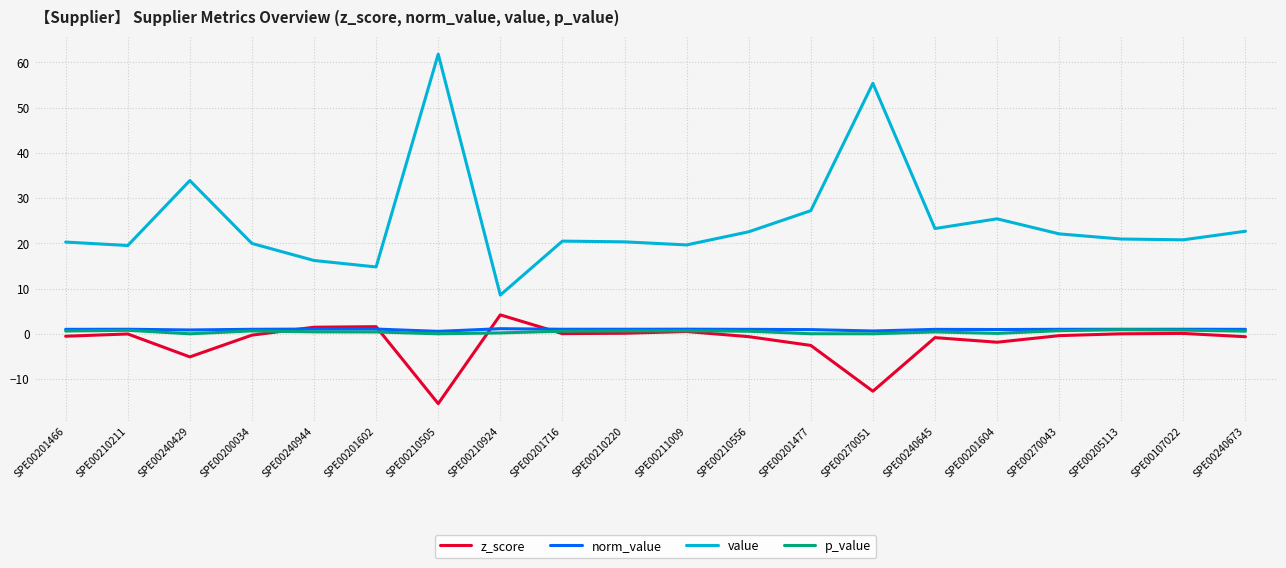

True or false: value and z_score intersect in this chart.

False